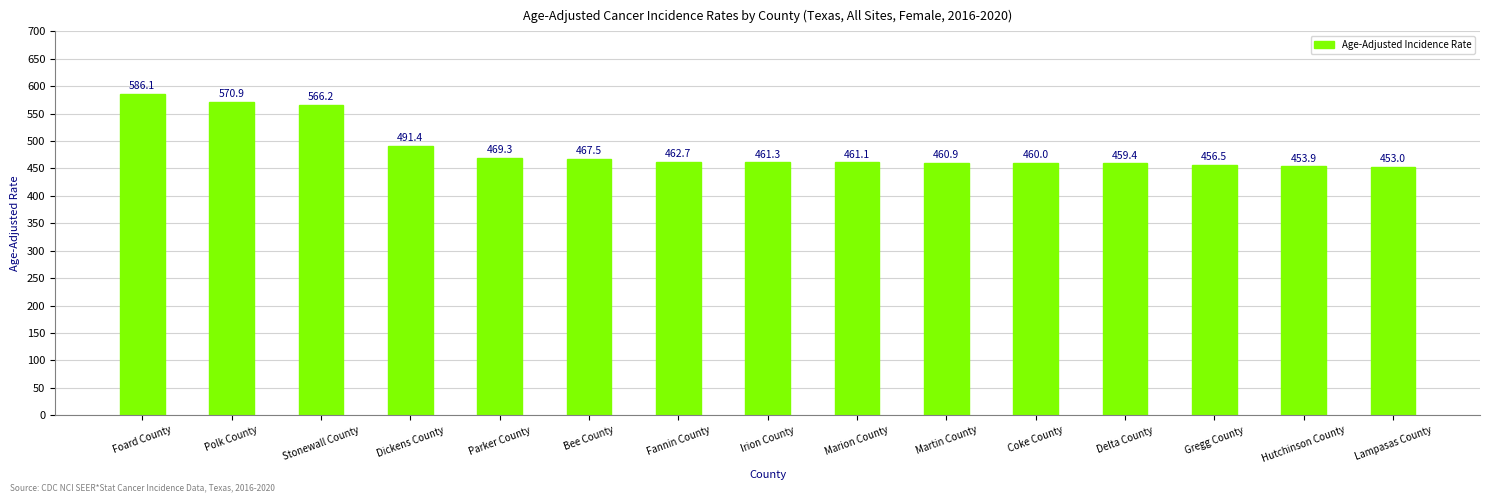

What is the label of the 6th bar from the right?

Martin County